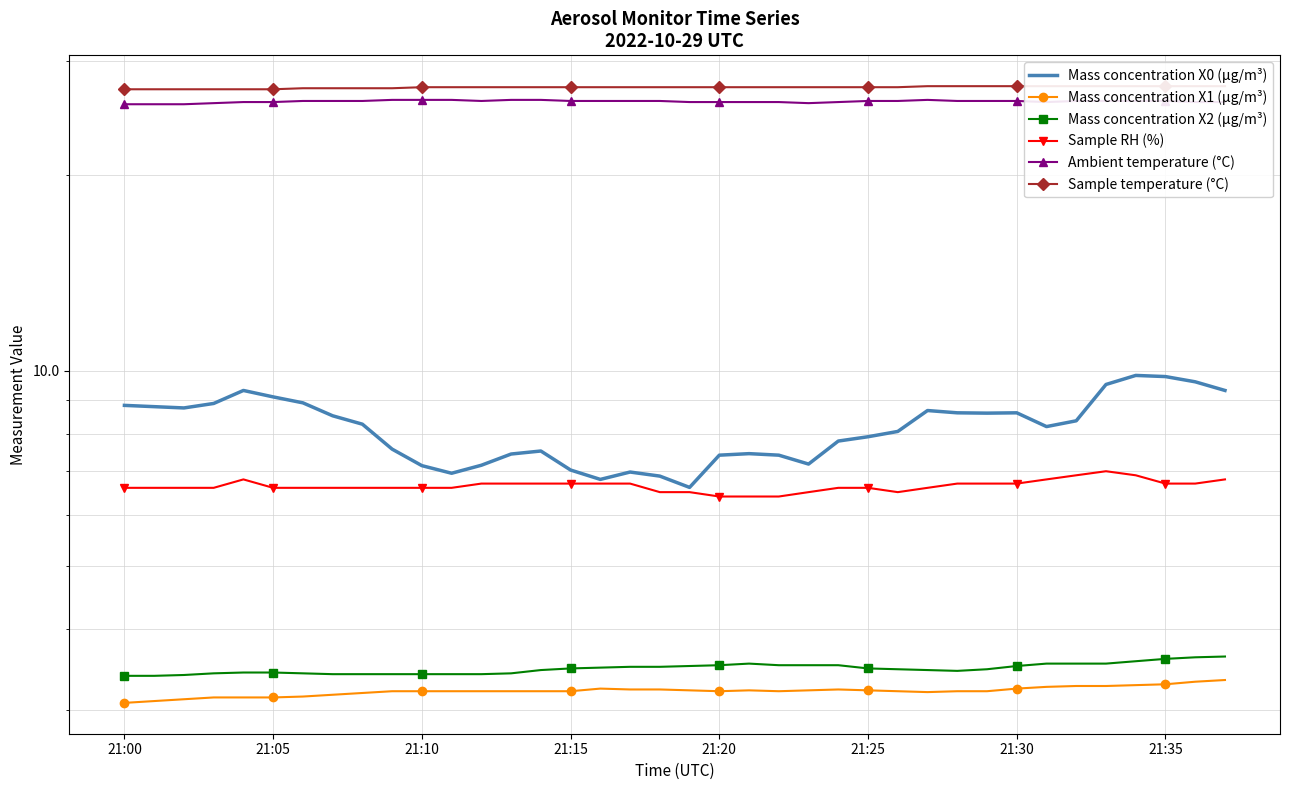

What is the maximum value shown in the chart?

27.4